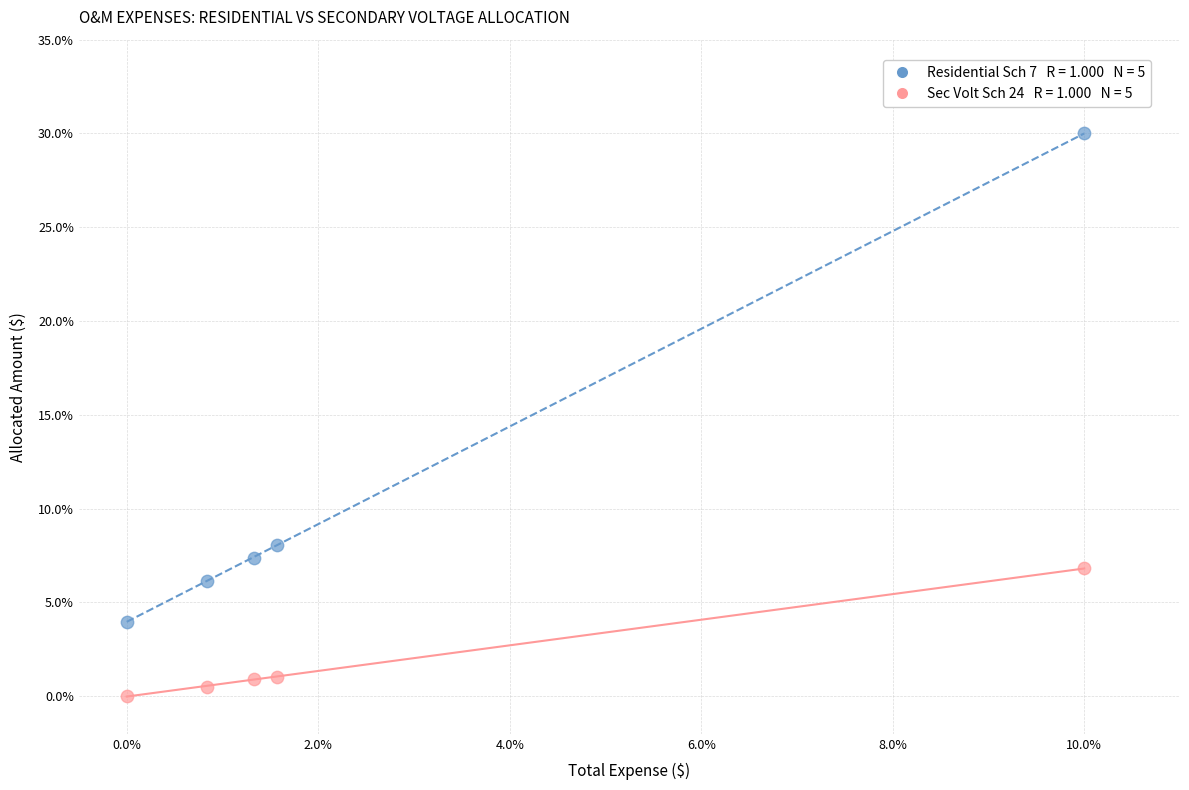

Across all data points, what is the average X value?

2.7